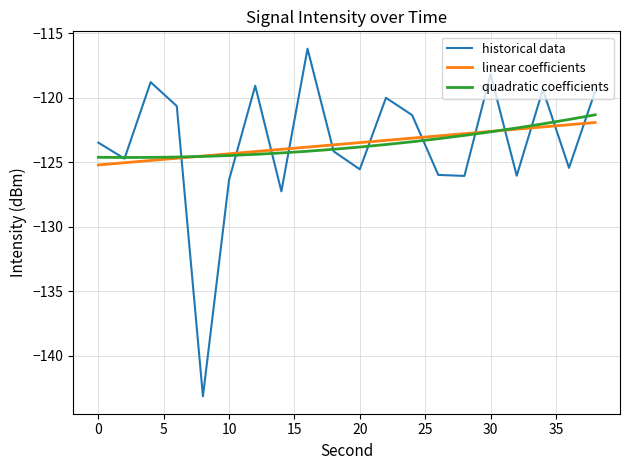

List the series in order of their peak value, lowest first.

linear coefficients, quadratic coefficients, historical data